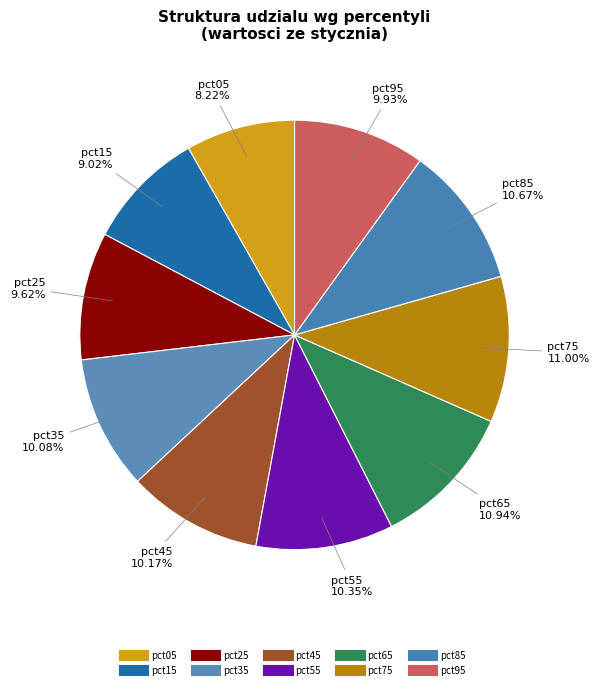

How many segments does this pie chart have?

10